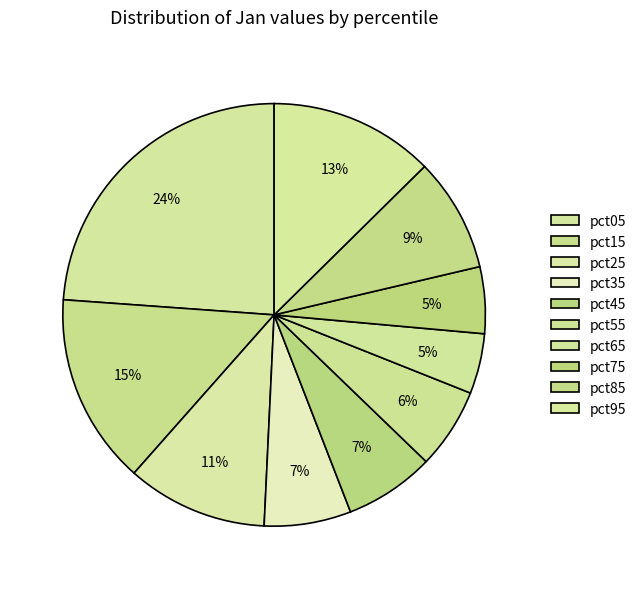

Which slice is the smallest?

pct65